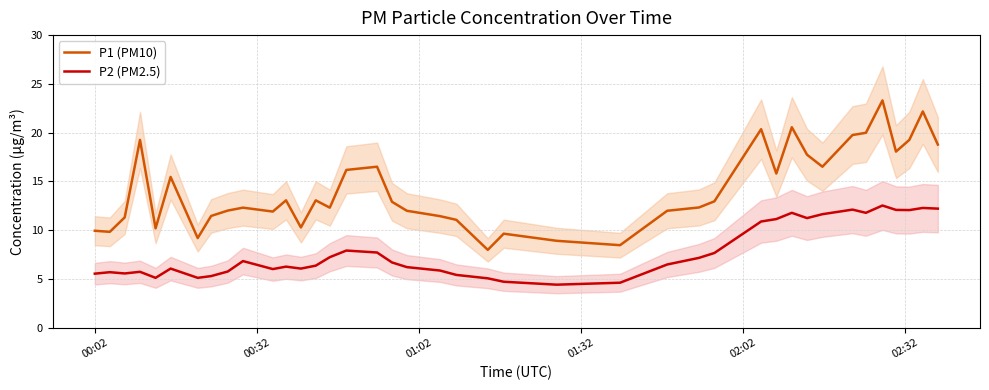

What is the maximum value for P2 (PM2.5)?

12.5